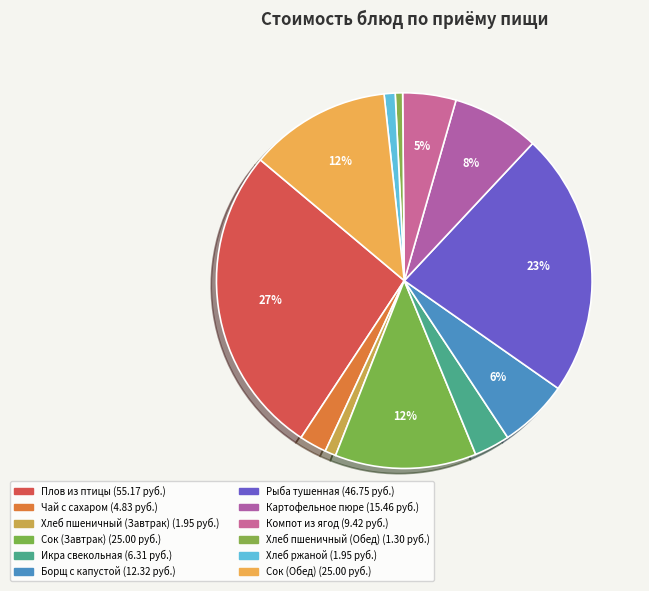

To the nearest percent, what is the combined percentage of Сок (Завтрак) and Чай с сахаром?

15%